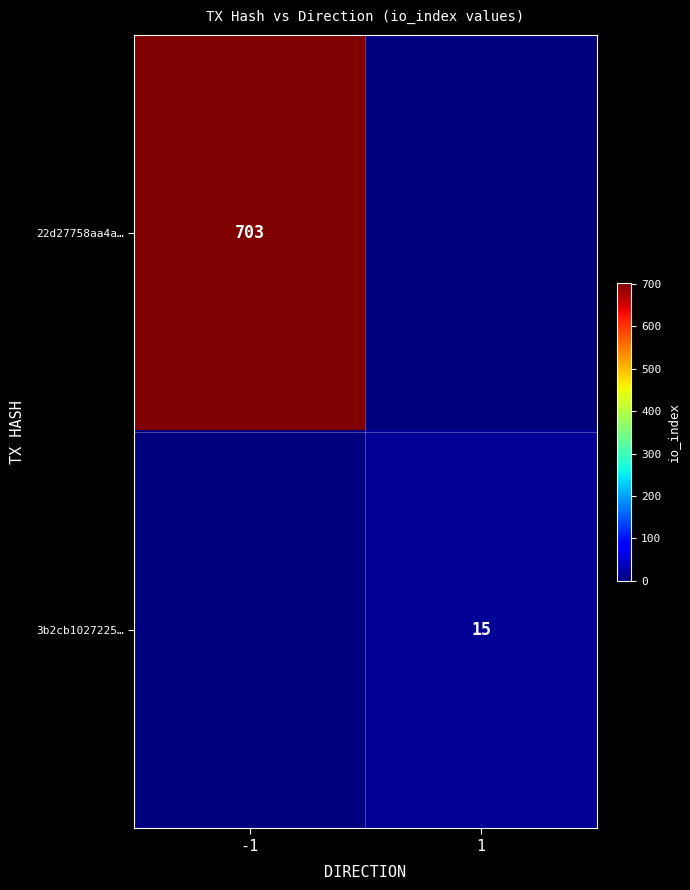

The 22d27758aa4a… series shows 703 at -1. True or false?

True